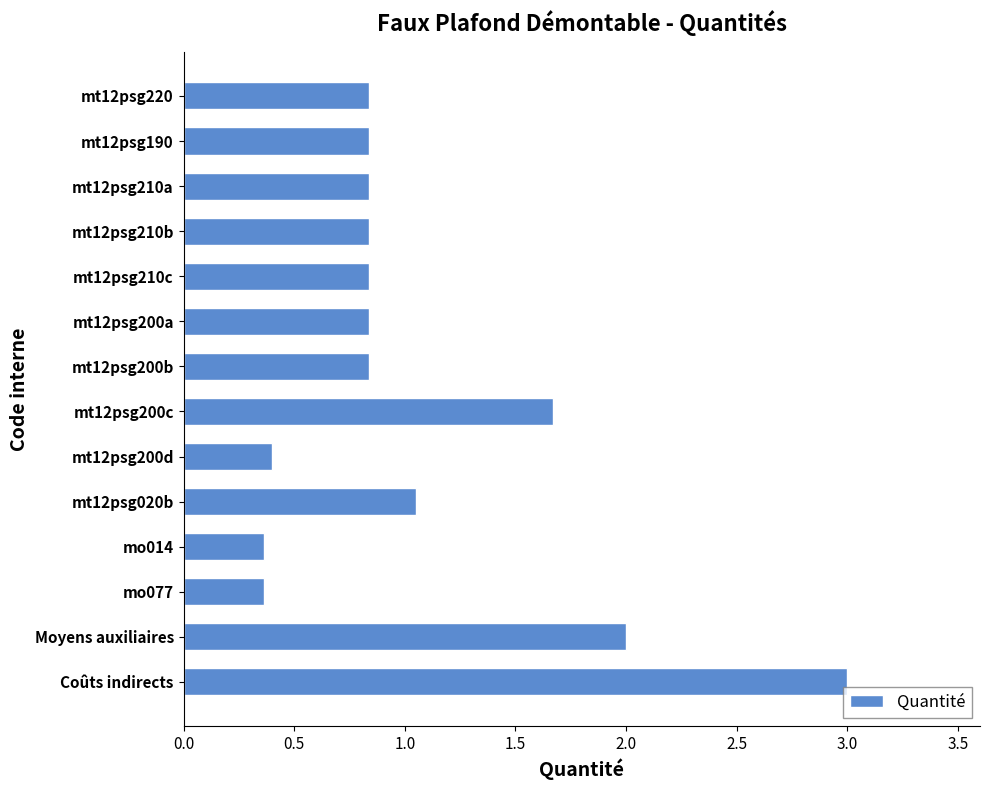

What is the maximum value shown in the chart?

3.0